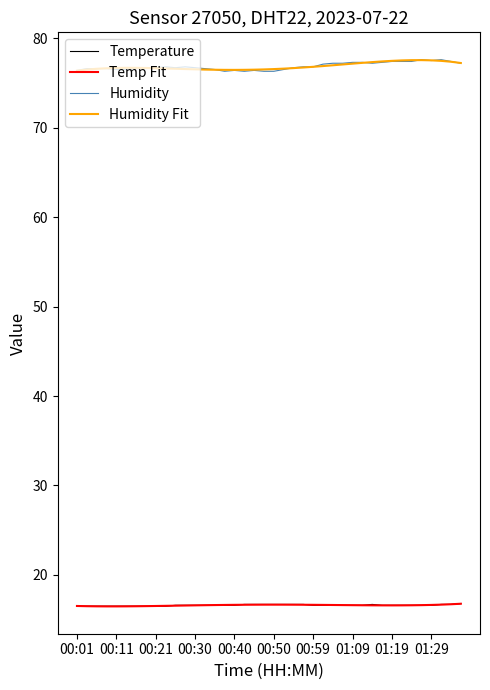

How many lines are shown in the chart?

4